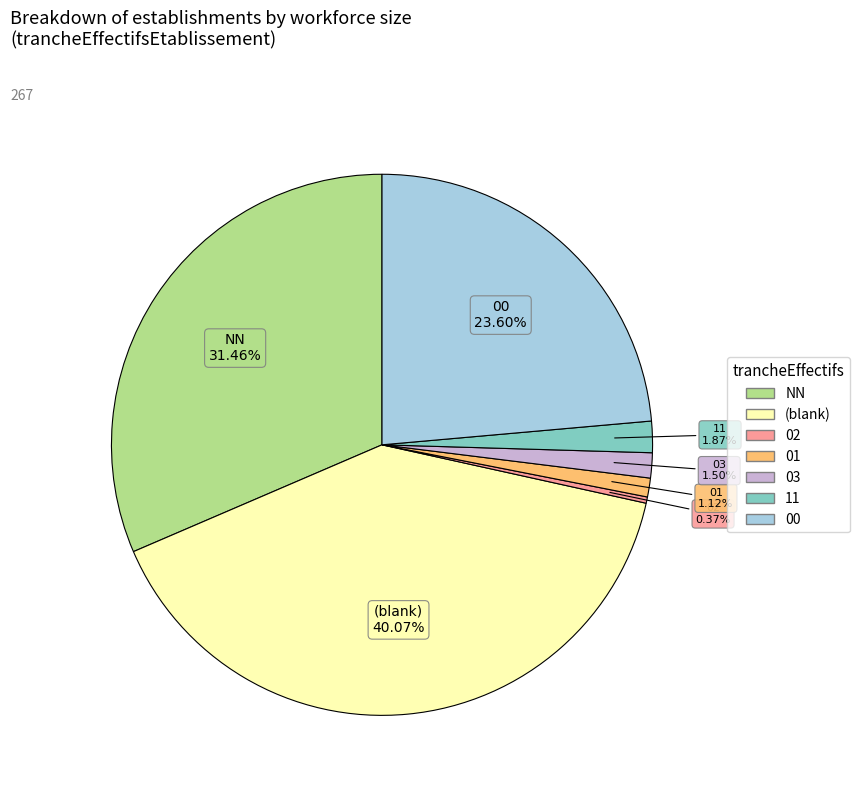

Does any single category account for the majority?

No